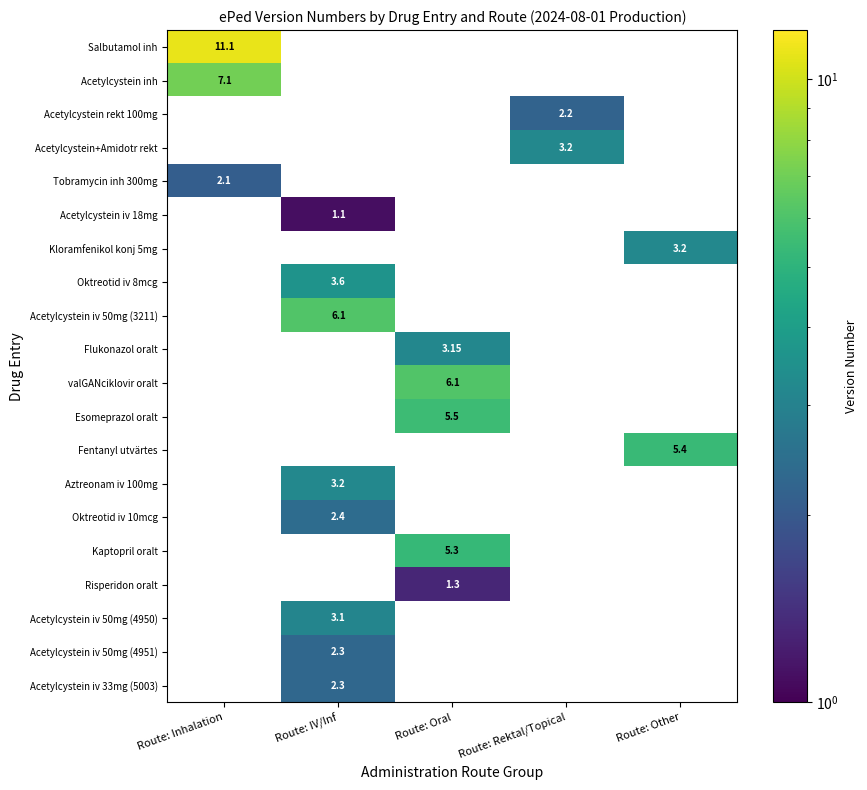

The valGANciklovir oralt series shows 0.0 at Route: IV/Inf. True or false?

True